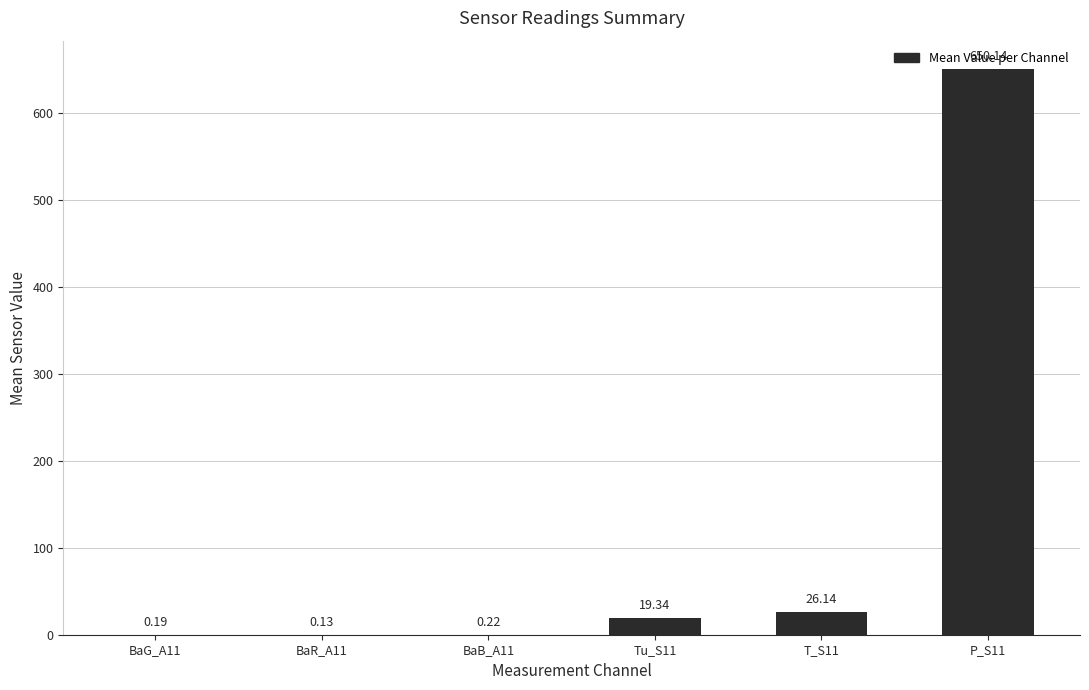

What is the change in value from Tu_S11 to P_S11?

+630.8